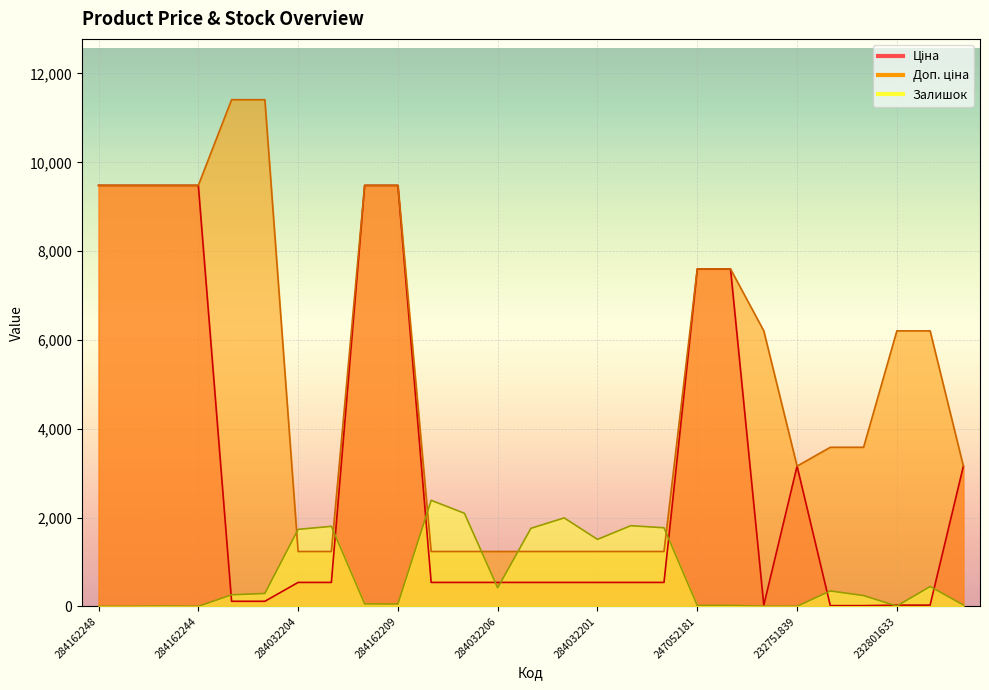

Does the chart display data point markers on the line(s)?

No